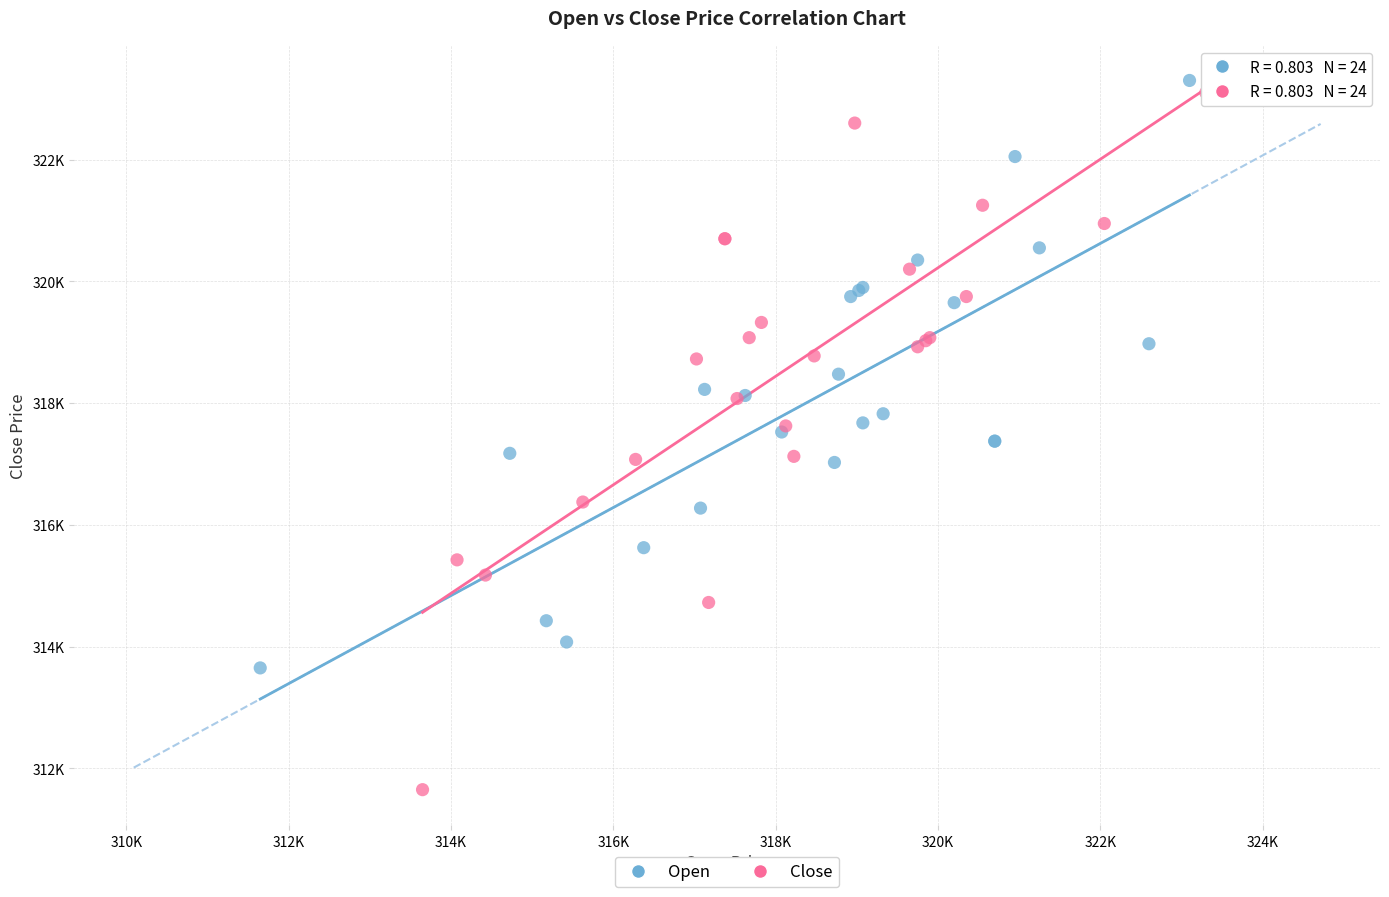

Which series contains the lowest Y value?

Close